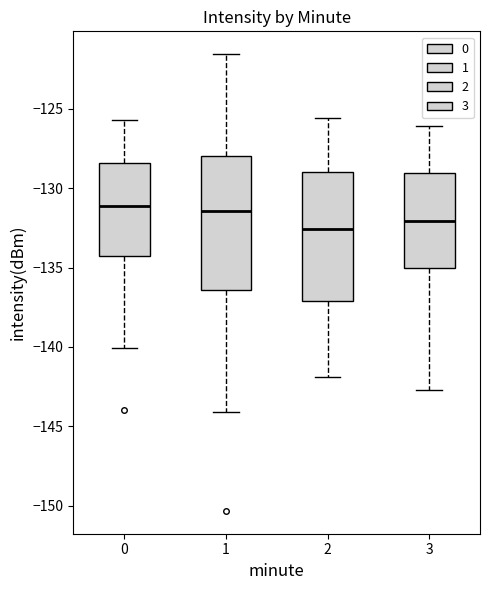

Where does the lower whisker of the box at x = 1 end on the y-axis? The values are not printed on the chart, so give them approximately, as read against the axis.

-144.0